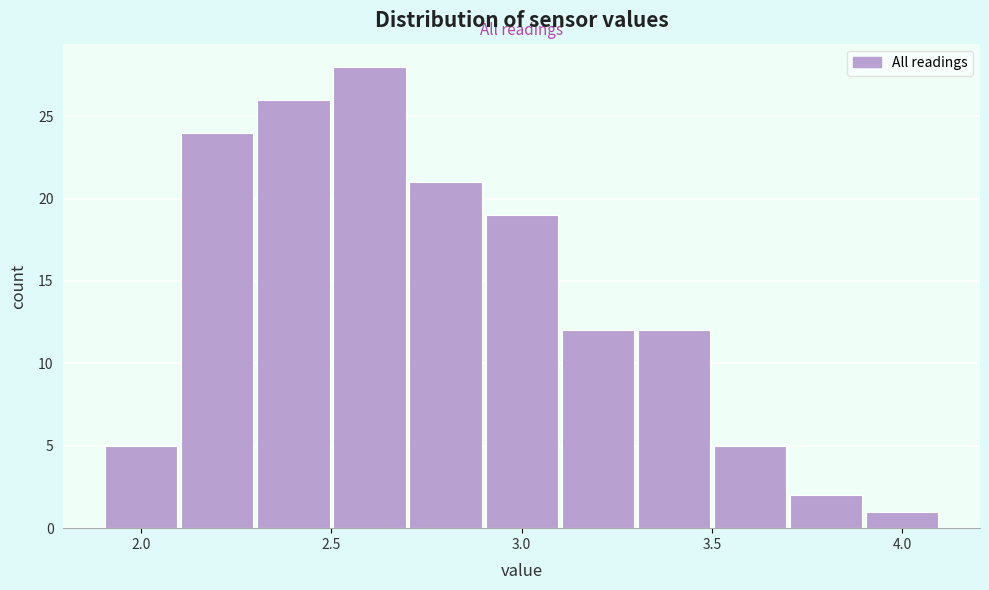

Reading left to right, list every bar in this chart as the range it spans on the x-axis followed by its height. The values are not printed on the chart, so give them approximately, as read against the axis.

1.9 to 2.1: 5
2.1 to 2.3: 24
2.3 to 2.5: 26
2.5 to 2.7: 28
2.7 to 2.9: 21
2.9 to 3.1: 19
3.1 to 3.3: 12
3.3 to 3.5: 12
3.5 to 3.7: 5
3.7 to 3.9: 2
3.9 to 4.1: 1